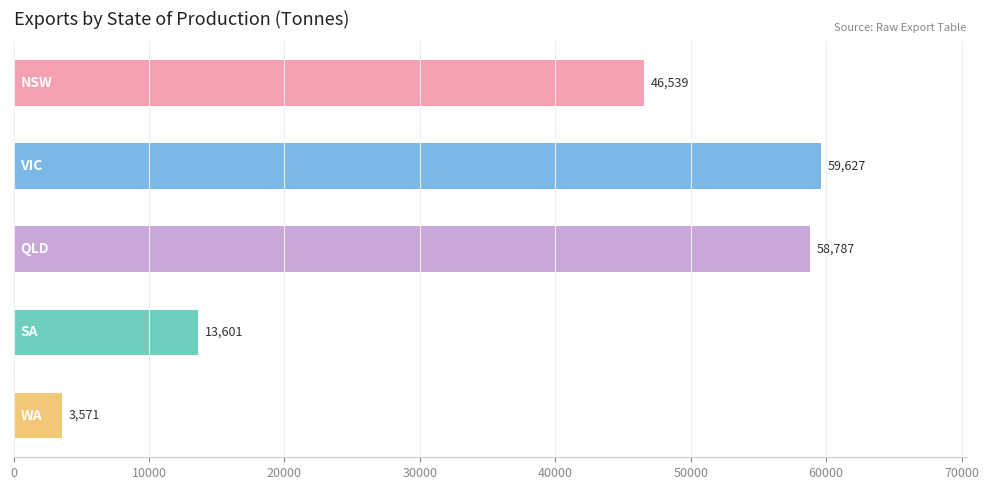

What is the minimum value shown in the chart?

3571.3